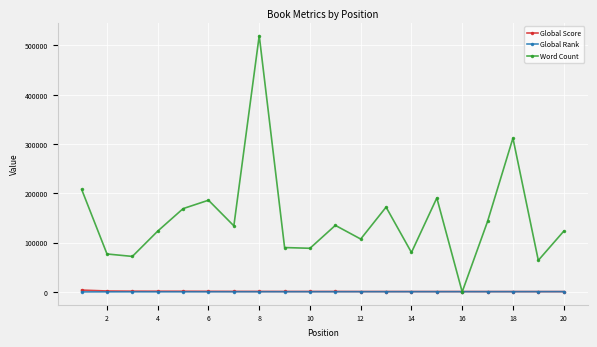

What is the highest value of the Word Count series?

520000